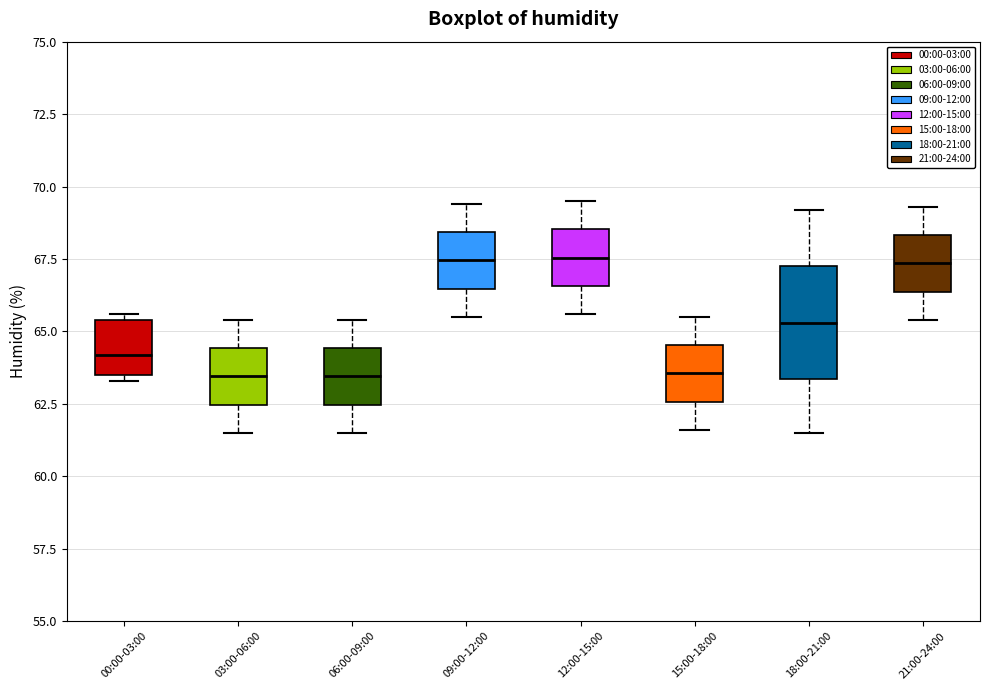

Reading left to right, read every box against the y-axis: the position of its median line, the range the box covers, and the ends of its whiskers. The values are not printed on the chart, so give them approximately, as read against the axis.

00:00-03:00: median 64.0, box 63.5 to 65.5, whiskers 63.5 (just below the box's lower edge) to 65.5 (just above the box's upper edge)
03:00-06:00: median 63.5, box 62.5 to 64.5, whiskers 61.5 to 65.5
06:00-09:00: median 63.5, box 62.5 to 64.5, whiskers 61.5 to 65.5
09:00-12:00: median 67.5, box 66.5 to 68.5, whiskers 65.5 to 69.5
12:00-15:00: median 67.5, box 66.5 to 68.5, whiskers 65.5 to 69.5
15:00-18:00: median 63.5, box 62.5 to 64.5, whiskers 61.5 to 65.5
18:00-21:00: median 65.5, box 63.5 to 67.5, whiskers 61.5 to 69.0
21:00-24:00: median 67.5, box 66.5 to 68.5, whiskers 65.5 to 69.5